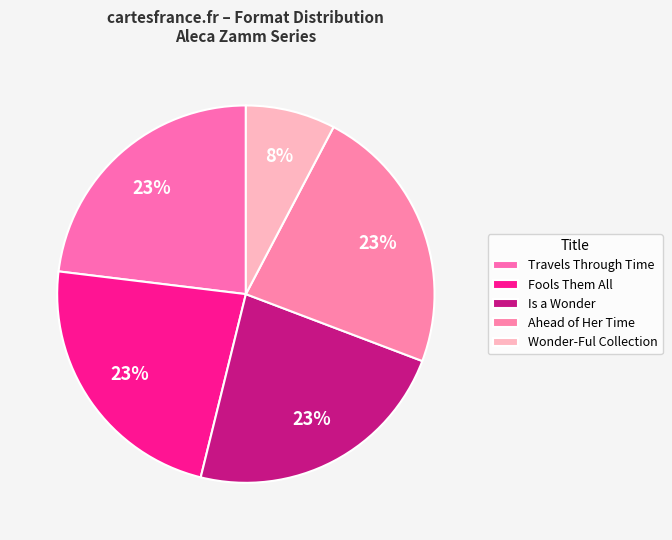

How many segments does this pie chart have?

5